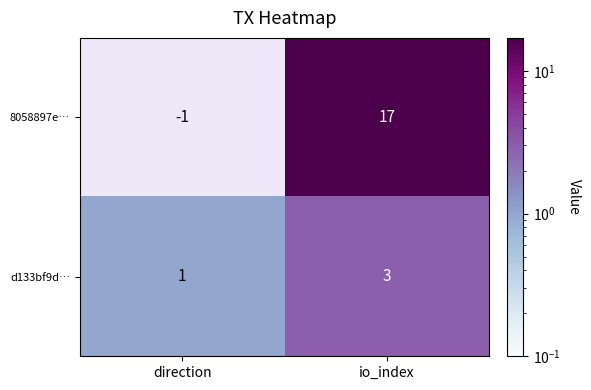

What is the sum of the d133bf9d… values at direction and io_index?

4